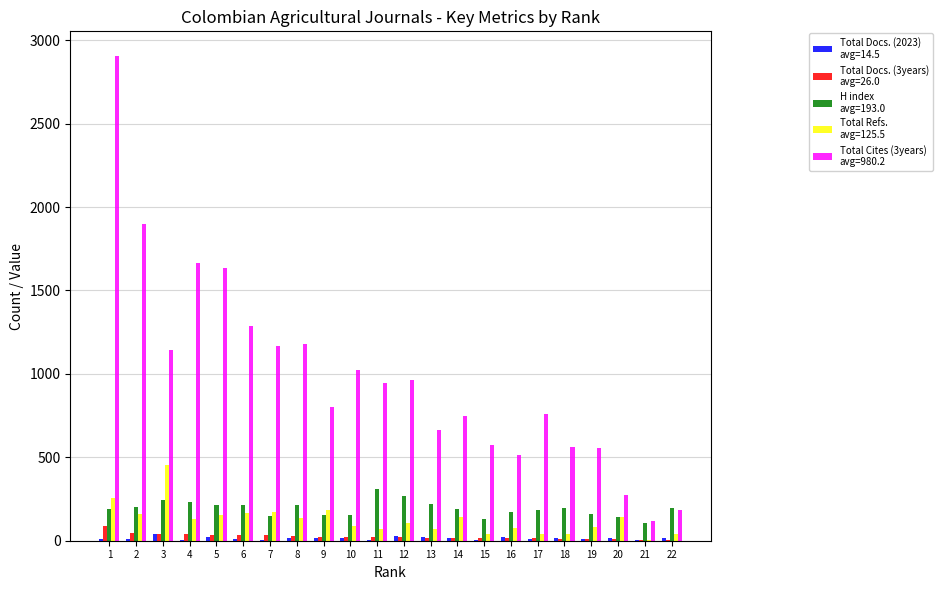

What is the greatest value displayed?

2908